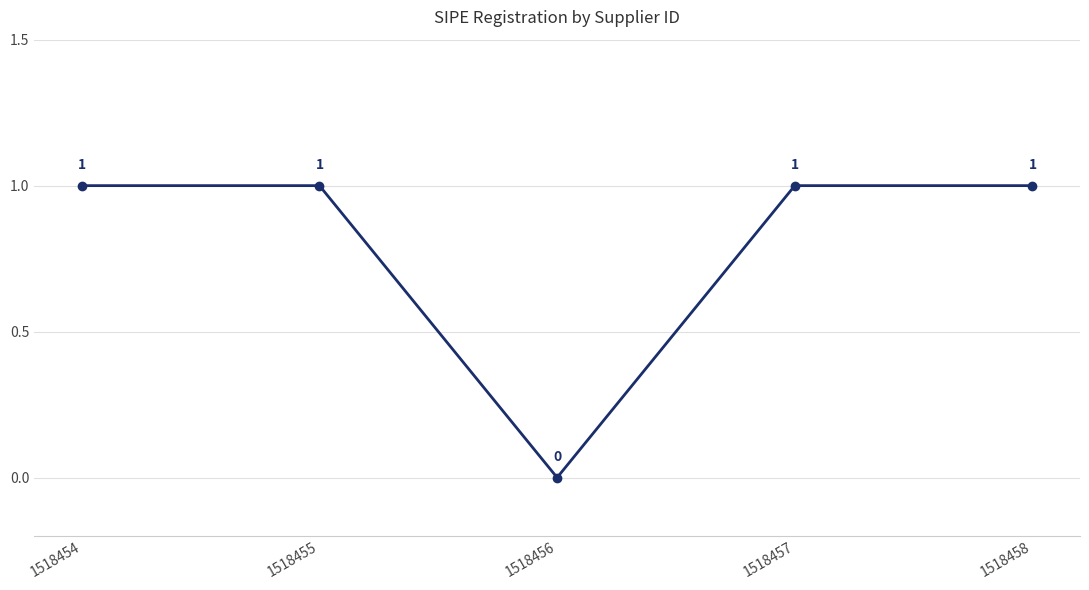

How many lines are shown in the chart?

1